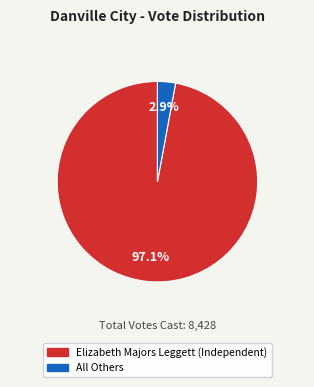

How many slices are in this pie chart?

2